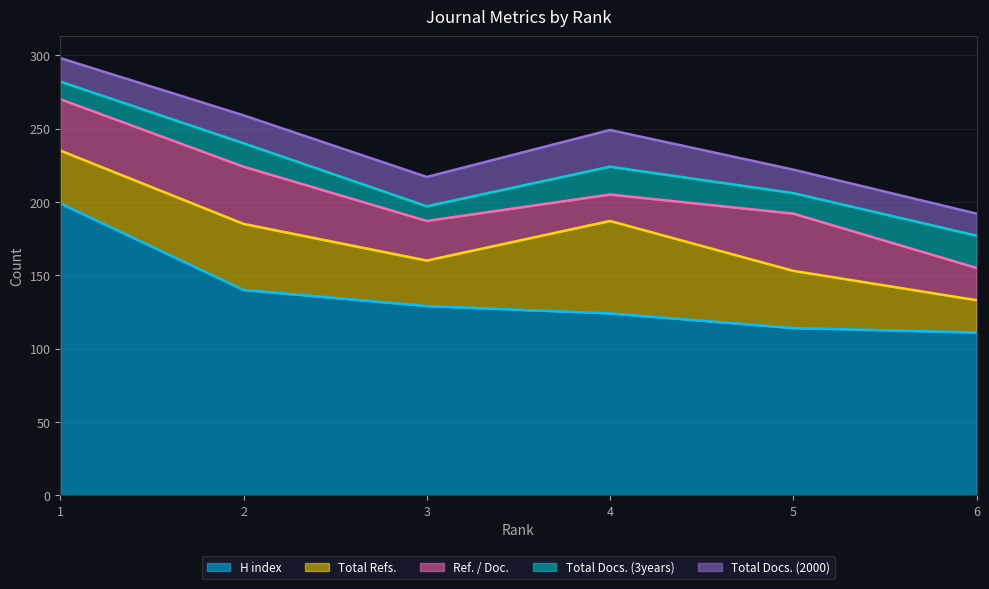

How many interior local peaks does the Ref. / Doc. series have?

2